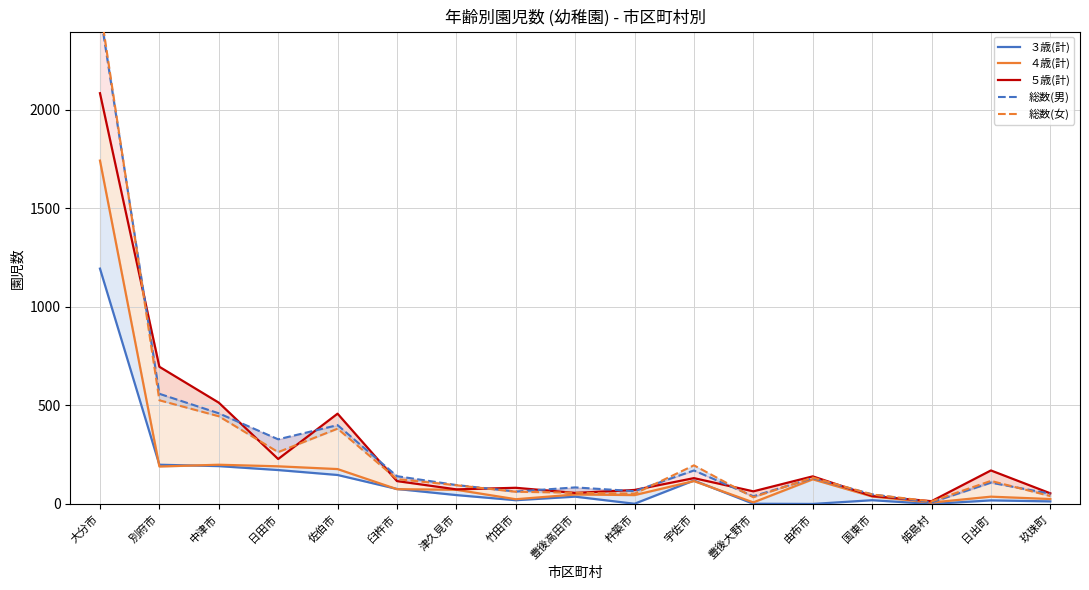

What is the difference between the maximum and minimum values in the 総数(男) series?

2488